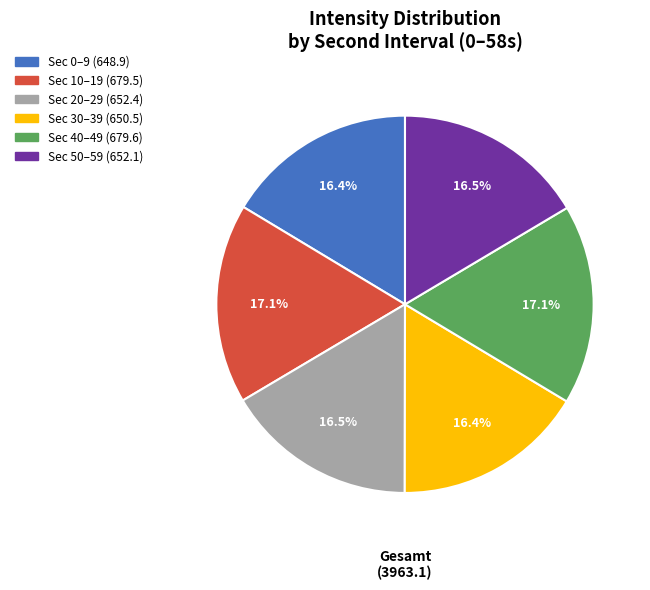

Is the sum of Sec 10–19 (679.5) and Sec 50–59 (652.1) greater than half?

No